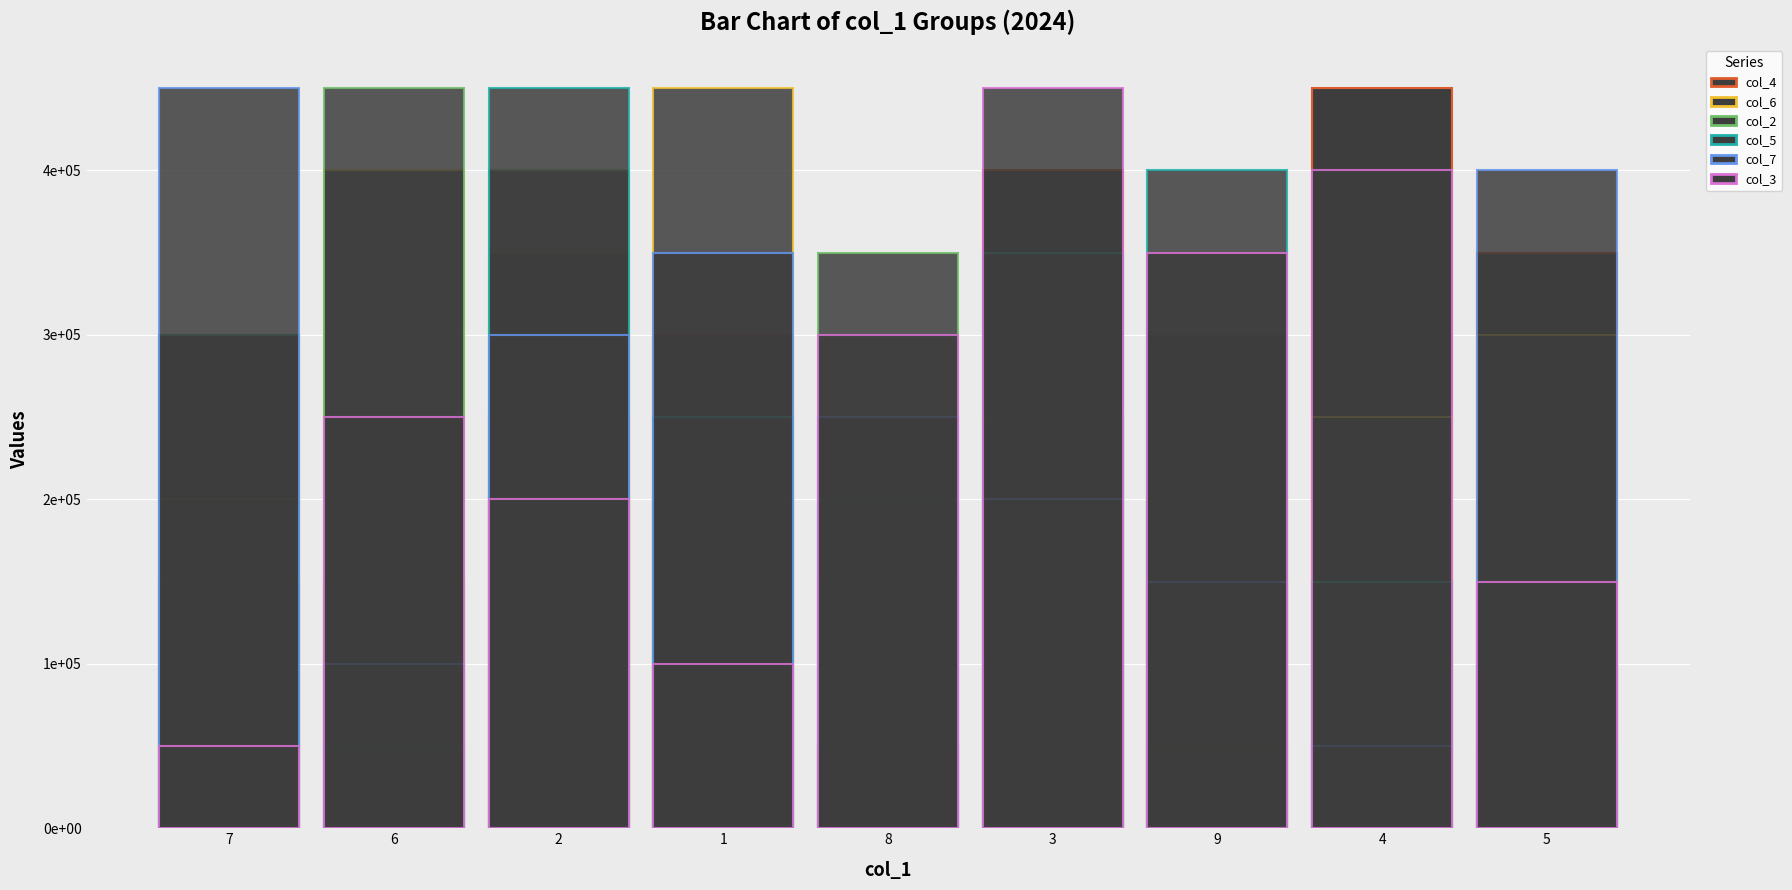

Reading right to left, extract all data points from this chart.

col_4: 5=350000	4=450000	9=200000	3=400000	8=50000	1=300000	2=250000	6=150000	7=300000
col_6: 5=300000	4=250000	9=50000	3=100000	8=150000	1=450000	2=350000	6=400000	7=200000
col_2: 5=50000	4=100000	9=300000	3=250000	8=350000	1=200000	2=400000	6=450000	7=150000
col_5: 5=100000	4=150000	9=400000	3=350000	8=200000	1=250000	2=450000	6=50000	7=300000
col_7: 5=400000	4=50000	9=150000	3=200000	8=250000	1=350000	2=300000	6=100000	7=450000
col_3: 5=150000	4=400000	9=350000	3=450000	8=300000	1=100000	2=200000	6=250000	7=50000